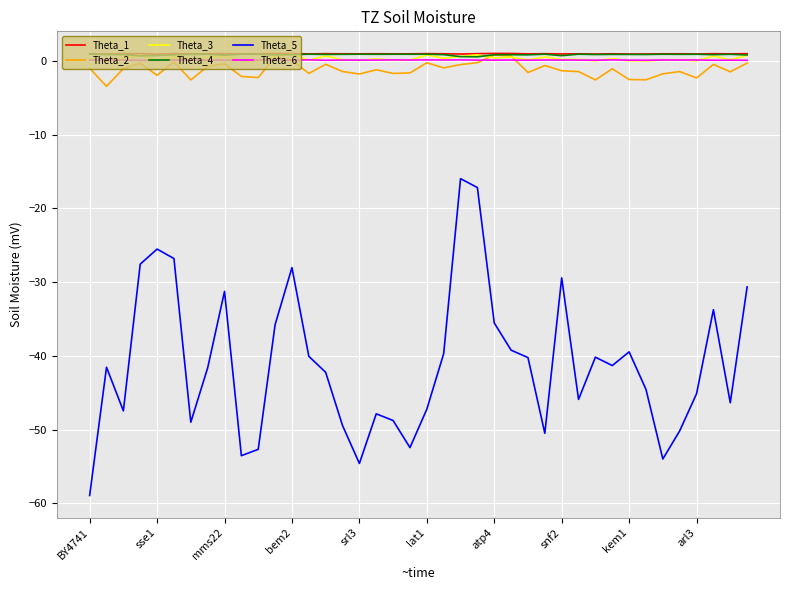

True or false: Theta_1 and Theta_5 intersect in this chart.

False